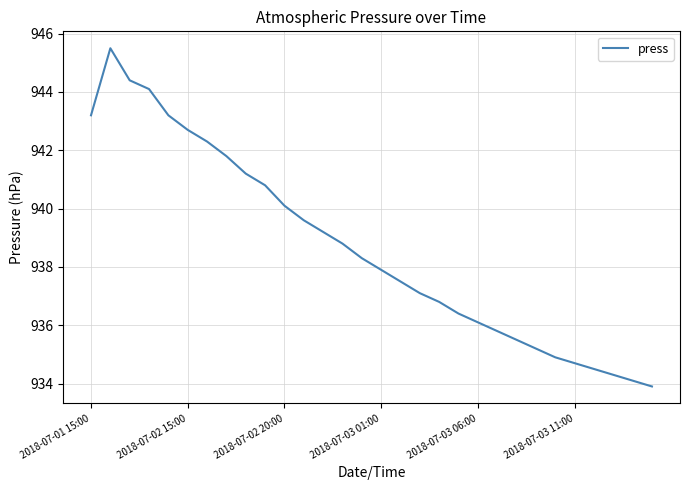

How many series are shown in this chart?

1